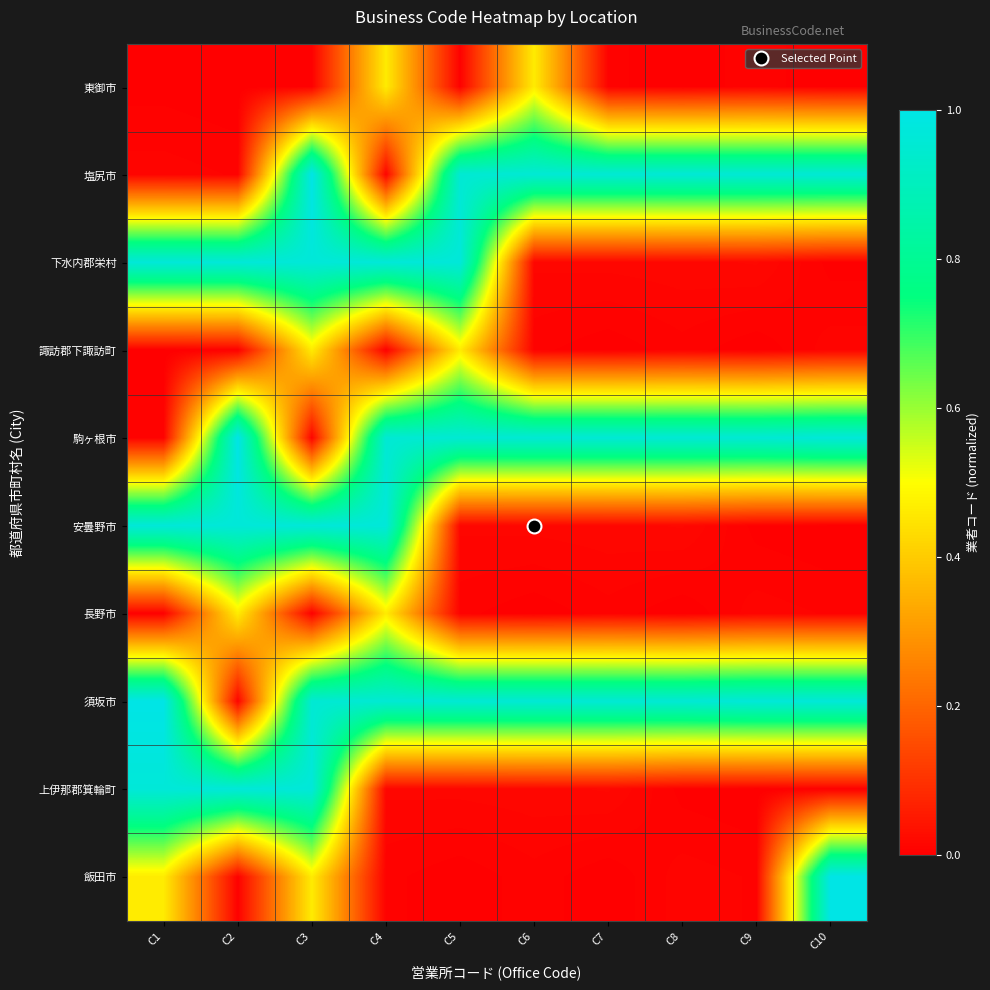

What is the maximum value shown in the chart?

1.0